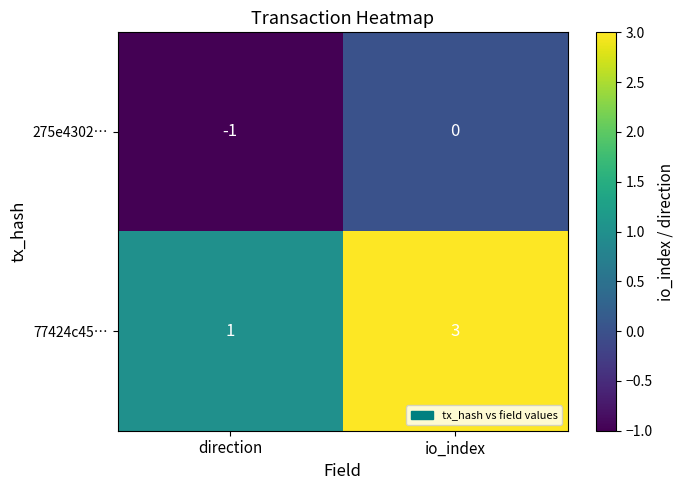

What is the smallest value displayed?

-1